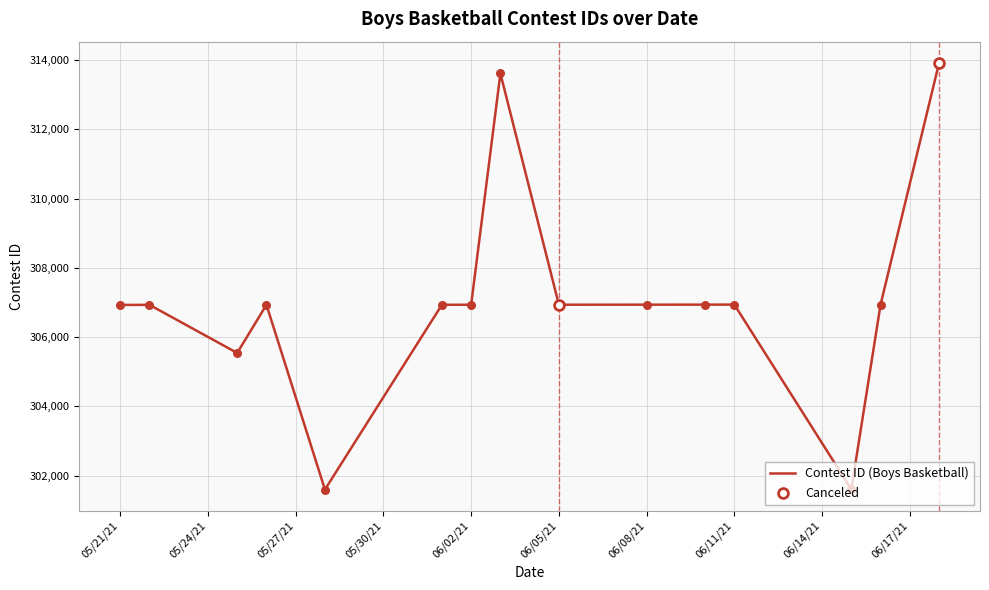

What is the minimum value shown in the chart?

301602